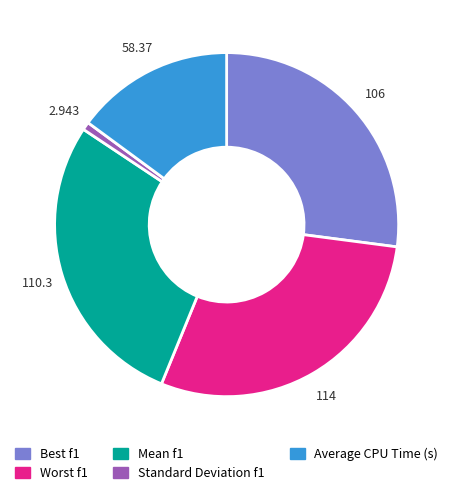

Which slice is the largest?

Worst f1